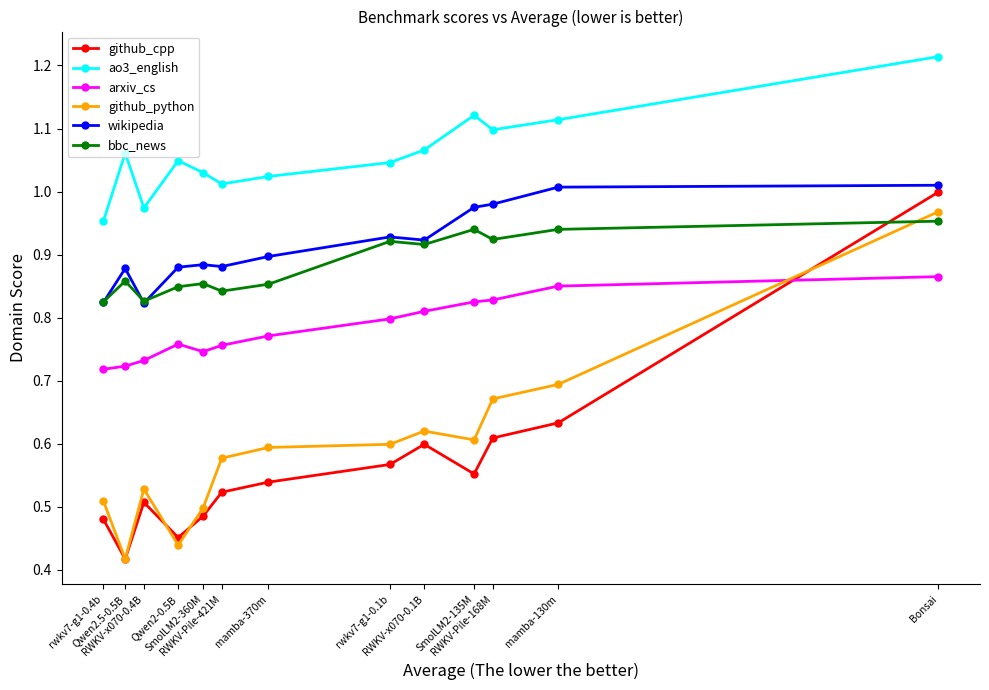

Which series has the largest range (max minus min)?

github_cpp